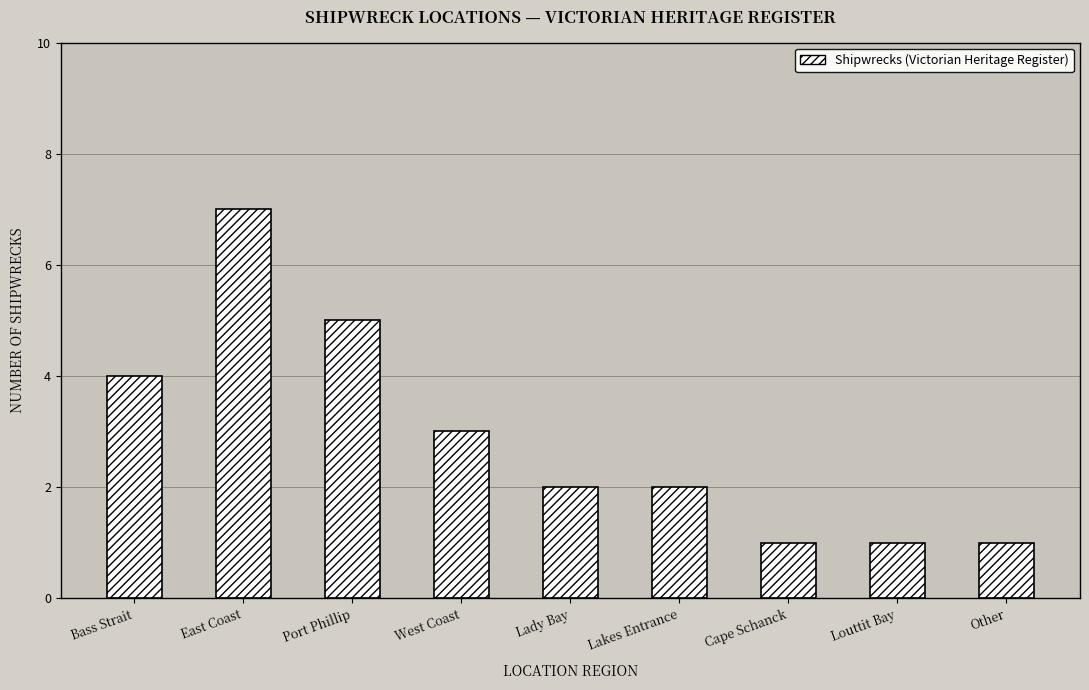

How many categories are shown in the chart?

9